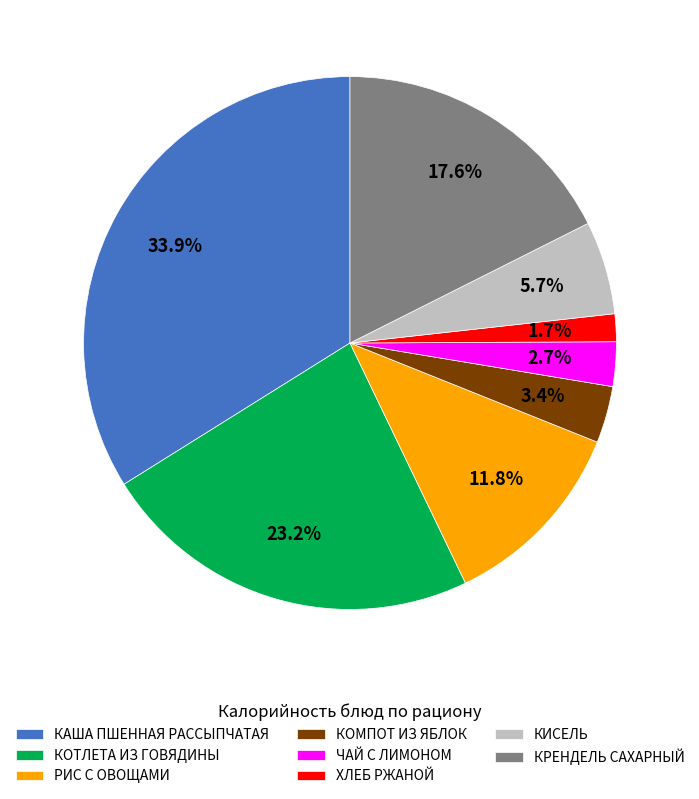

What is the largest slice in the pie chart?

КАША ПШЕННАЯ РАССЫПЧАТАЯ